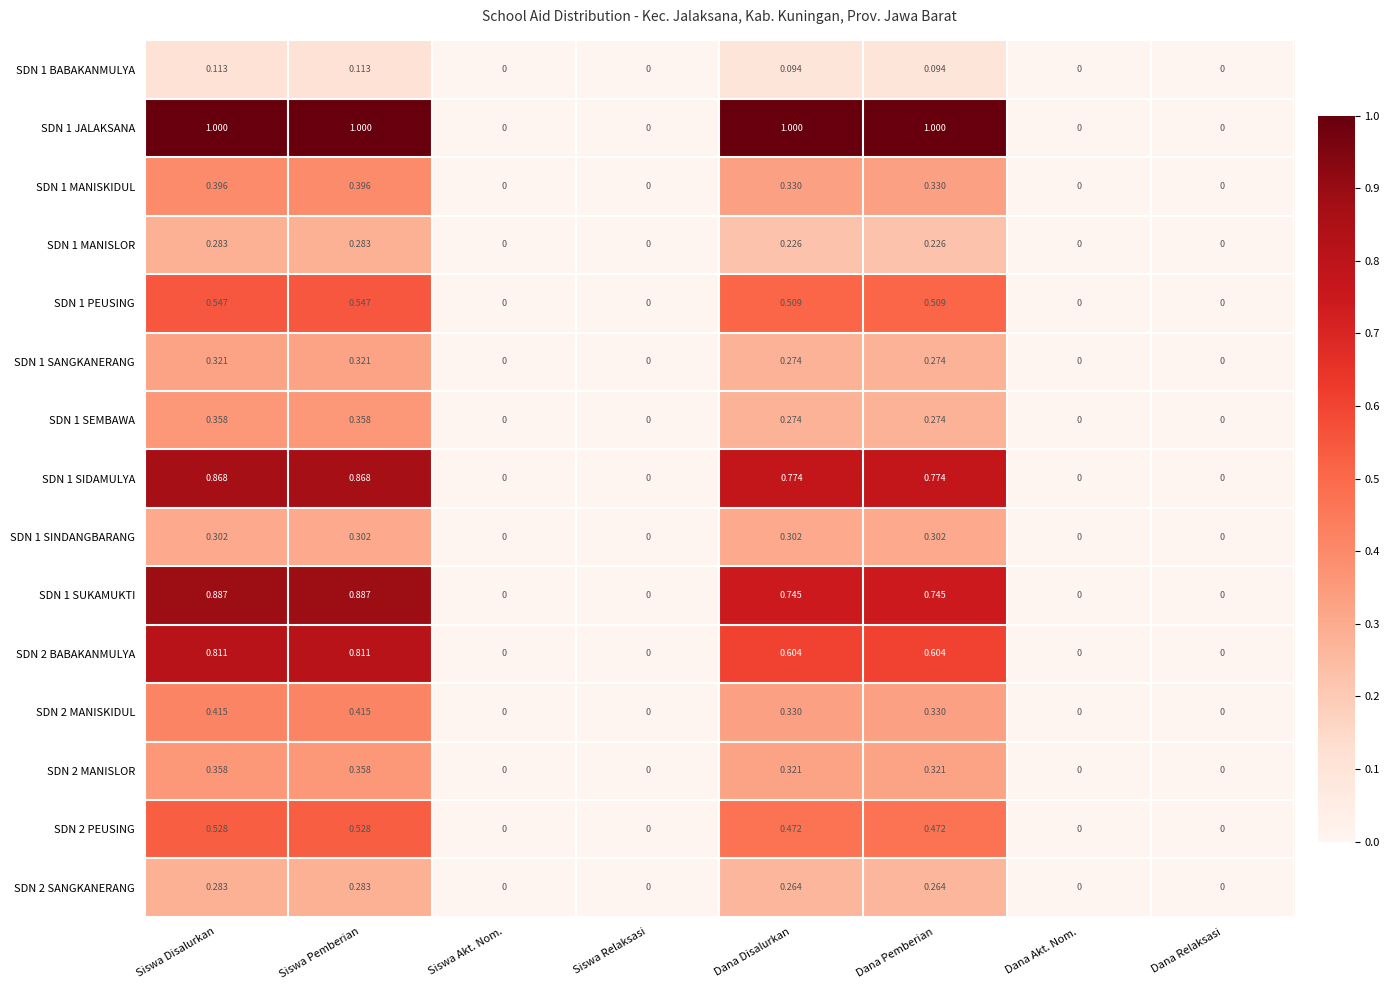

Is the value of SDN 1 MANISKIDUL at Siswa Disalurkan greater than the value of SDN 1 SIDAMULYA at Dana Pemberian?

No